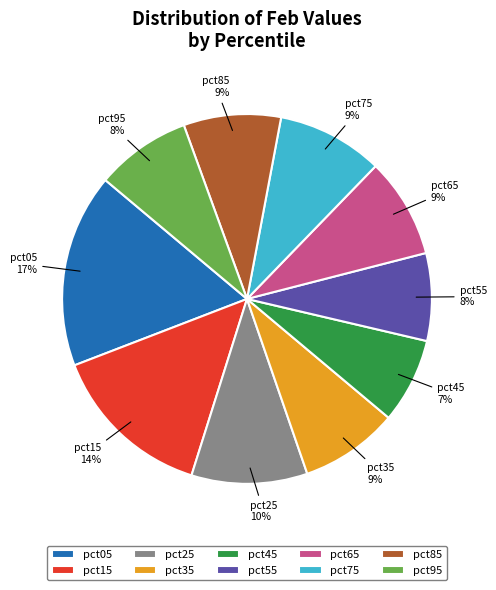

Is it true that pct65 is 9% of the pie?

True